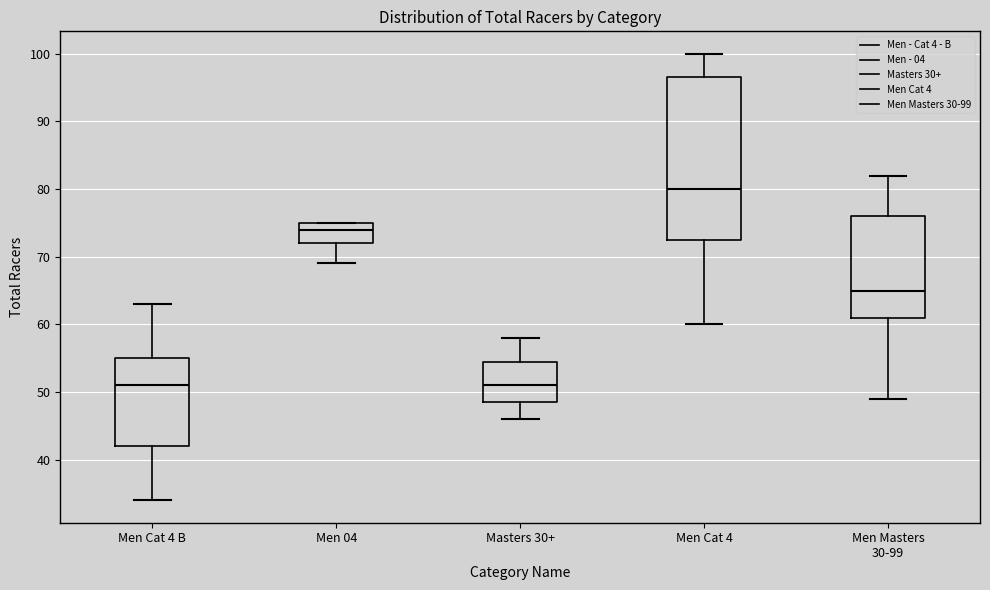

Reading left to right, read every box against the y-axis: the position of its median line, the range the box covers, and the ends of its whiskers. The values are not printed on the chart, so give them approximately, as read against the axis.

Men Cat 4 B: median 51, box 42 to 55, whiskers 34 to 63
Men 04: median 74, box 72 to 75, whiskers 69 to 75
Masters 30+: median 51, box 49 to 55, whiskers 46 to 58
Men Cat 4: median 80, box 73 to 97, whiskers 60 to 100
Men Masters 30-99: median 65, box 61 to 76, whiskers 49 to 82